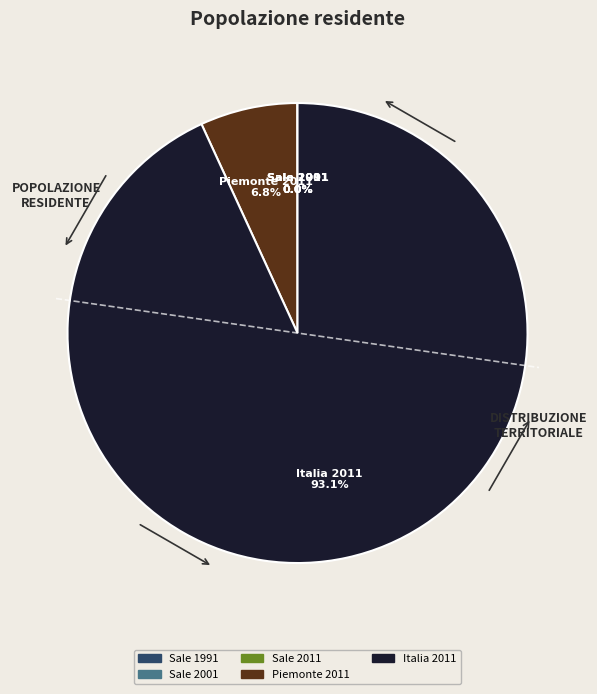

What percentage is NOT represented by Piemonte 2011?

93.2%